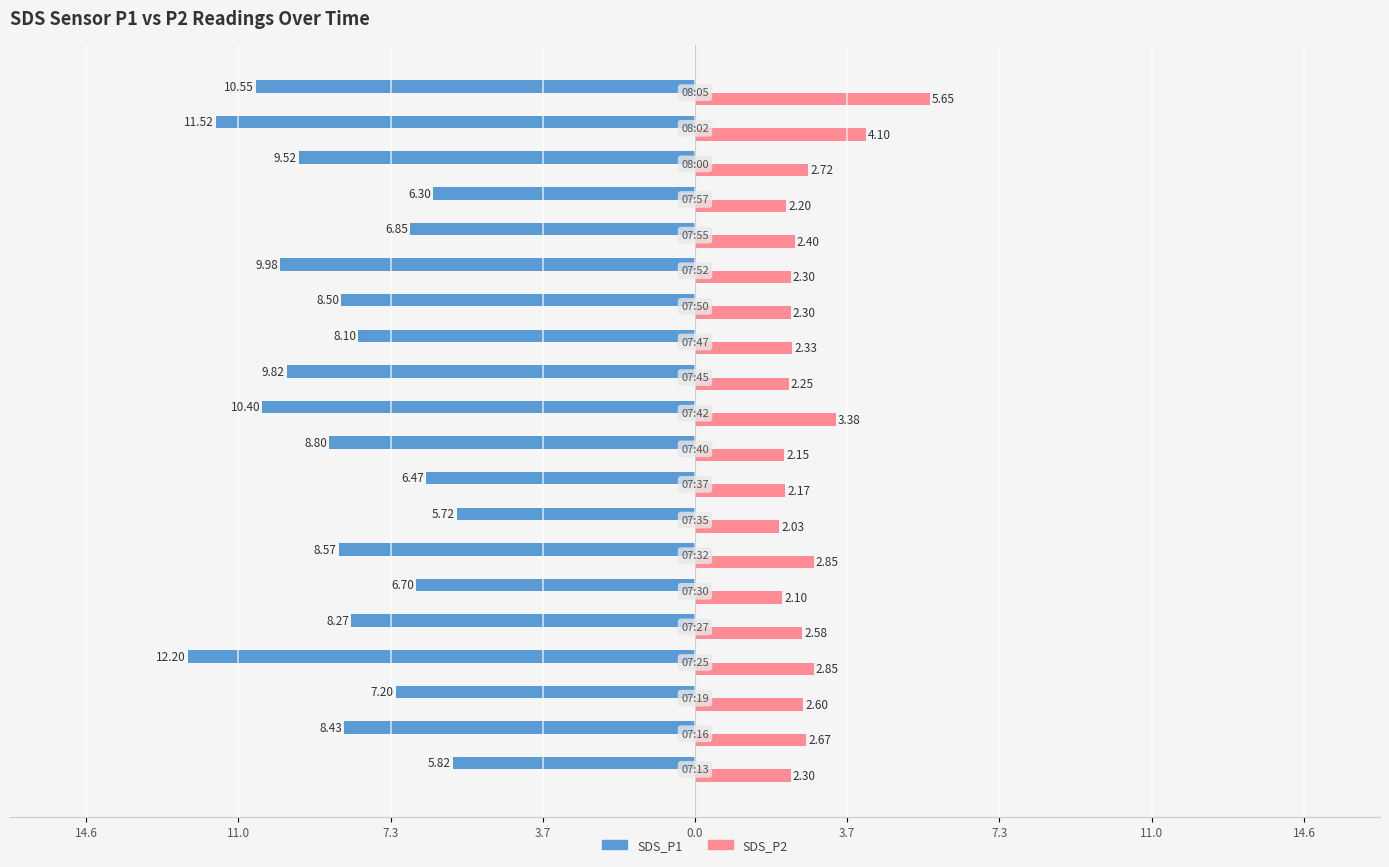

What are all the series names shown in the legend?

SDS_P1, SDS_P2